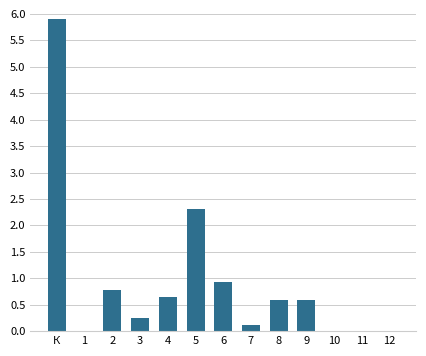

Reading right to left, what are all the values shown in this chart?

12=0.0	11=0.0	10=0.0	9=0.6	8=0.6	7=0.1	6=0.9	5=2.3	4=0.6	3=0.2	2=0.8	1=0.0	К=5.9